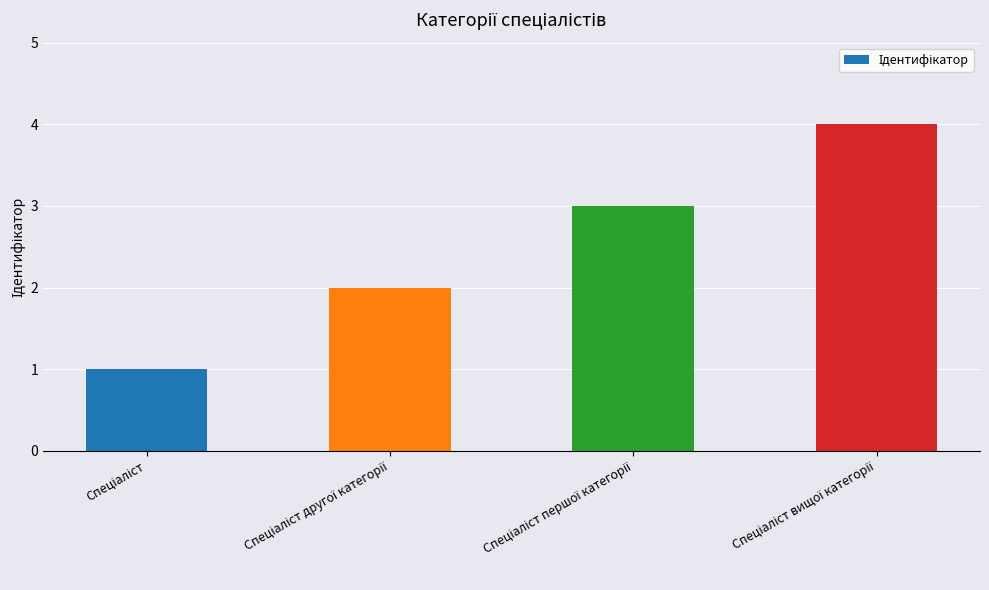

What is the minimum value shown in the chart?

1